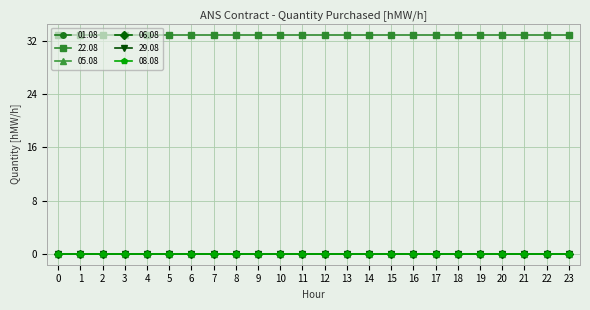

Is this an area chart (filled region under the line)?

No